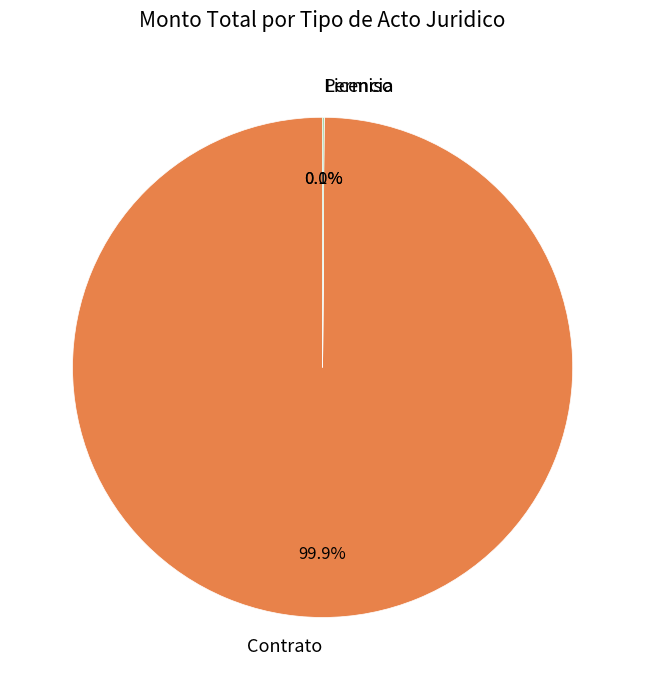

Which slice is the largest?

Contrato